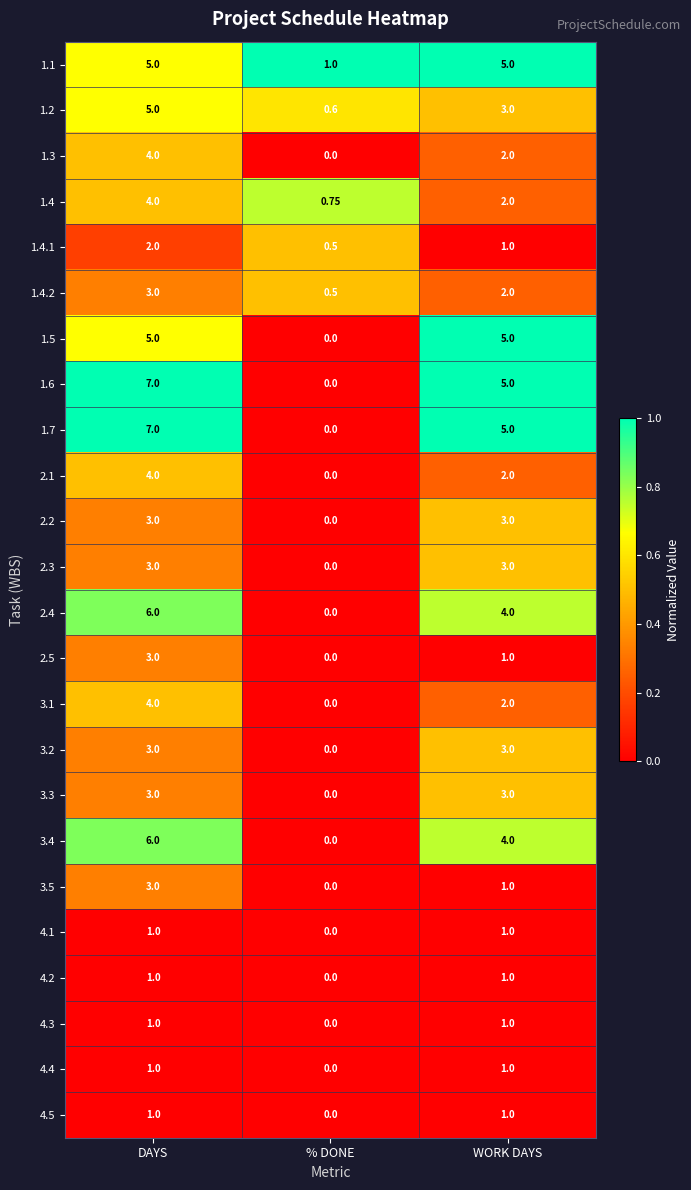

Rank the categories by 1.3 value from highest to lowest.

DAYS, WORK DAYS, % DONE